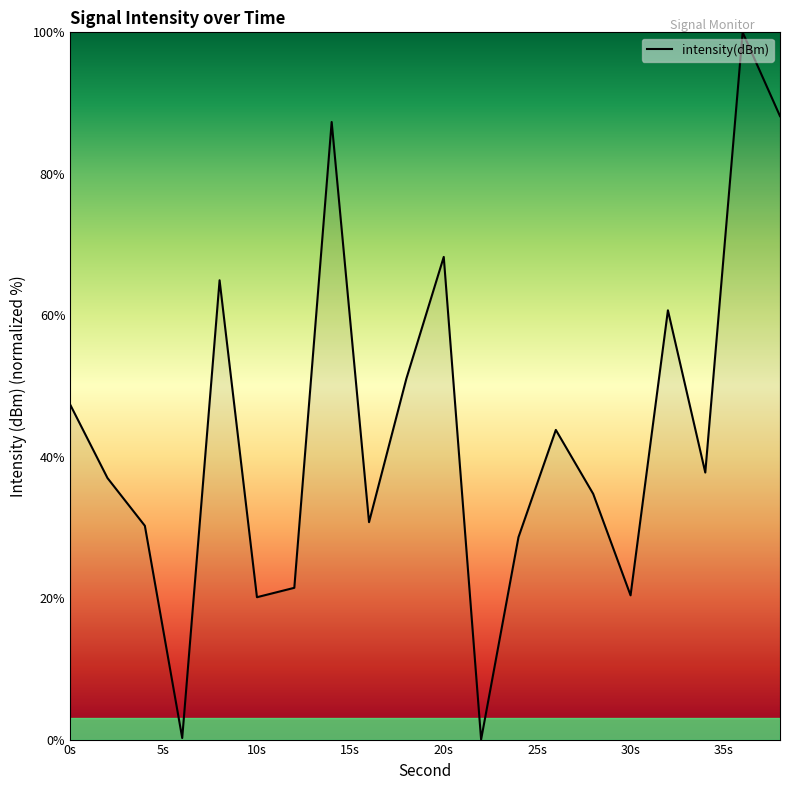

What is the difference between the maximum and minimum values?

100.0